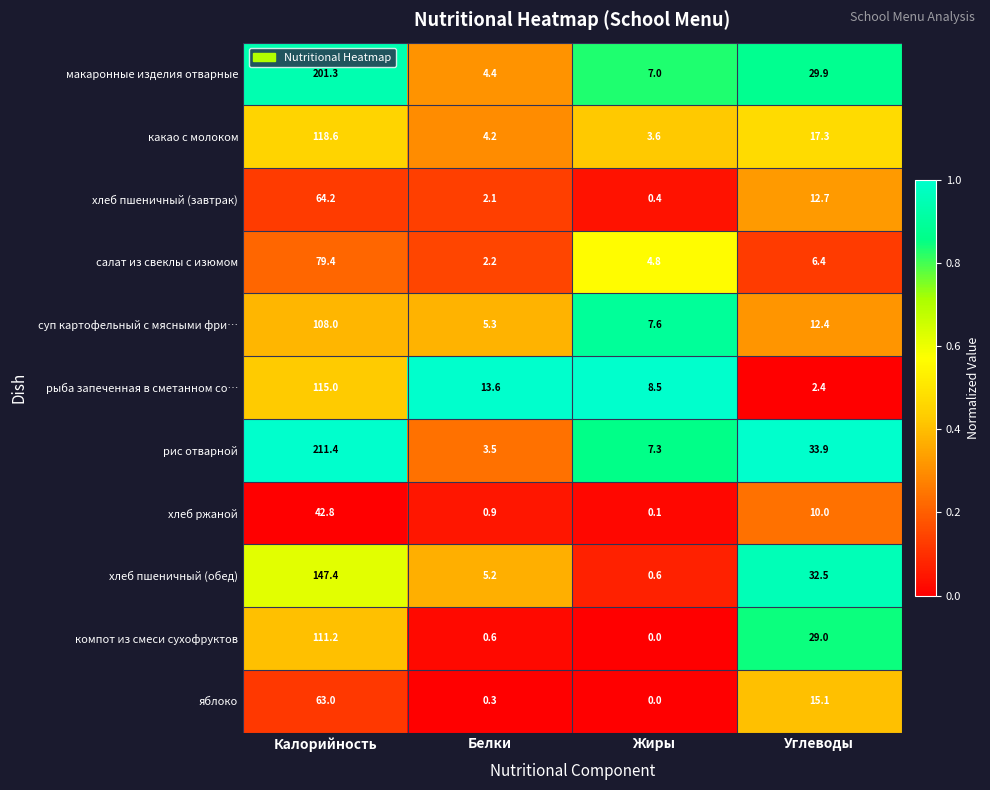

What is the difference between the highest and lowest values at Белки?

13.3